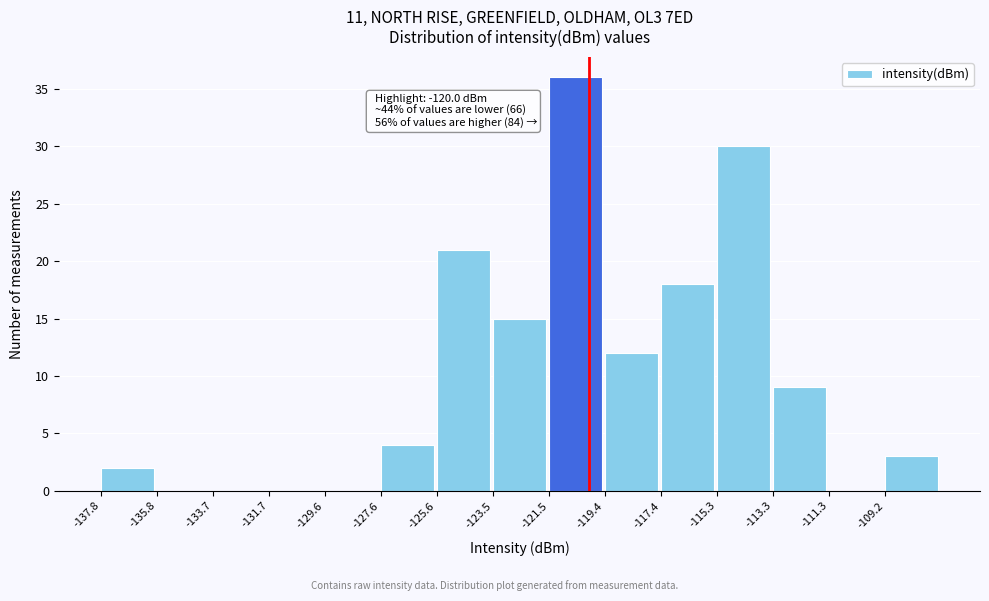

Over which range of the x-axis is the bar tallest?

-121.5 to -119.5